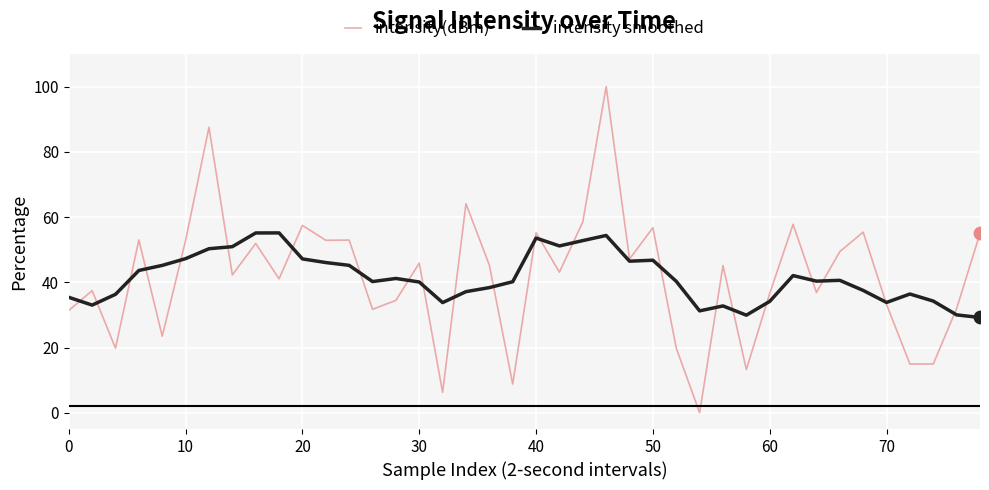

Which series has the widest spread of values?

intensity(dBm)